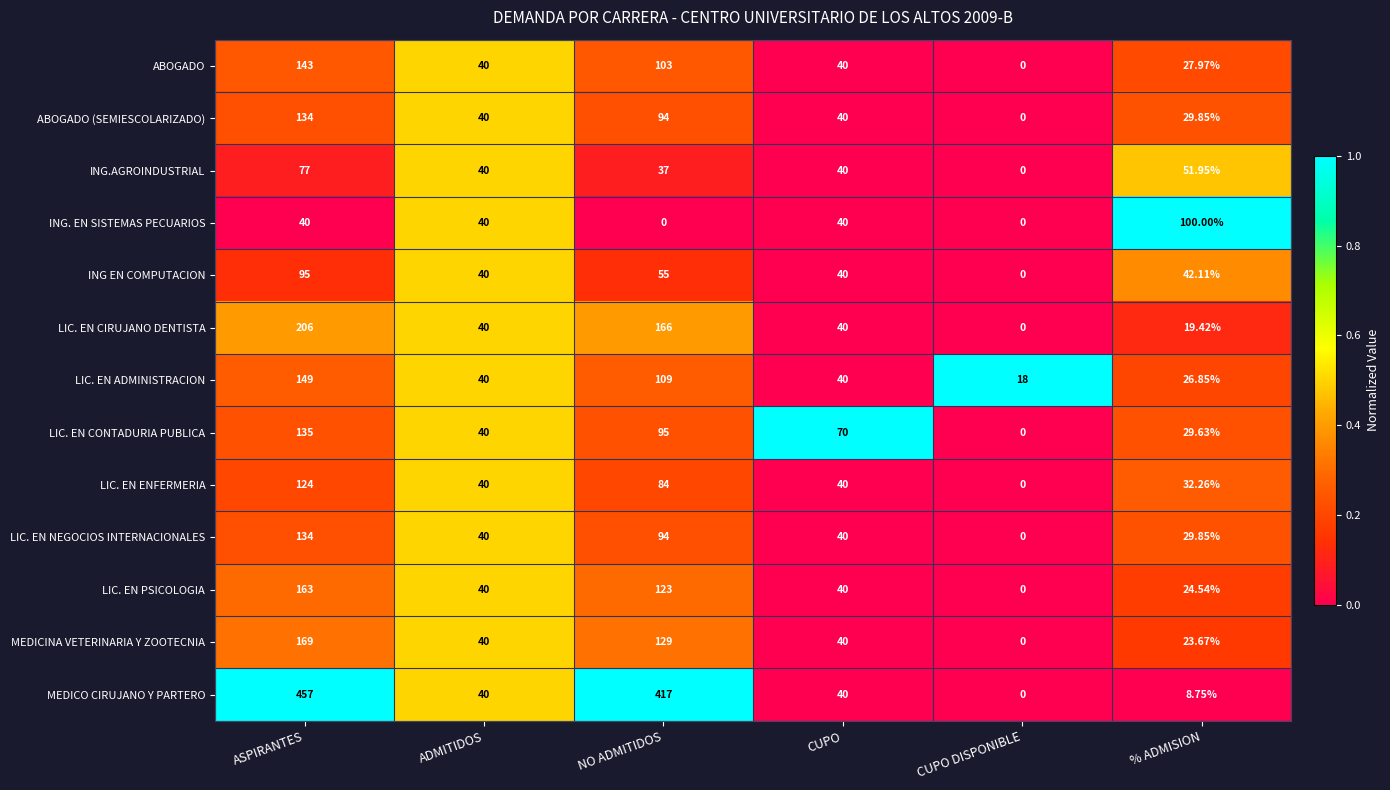

Which series has the largest total across all categories?

MEDICO CIRUJANO Y PARTERO